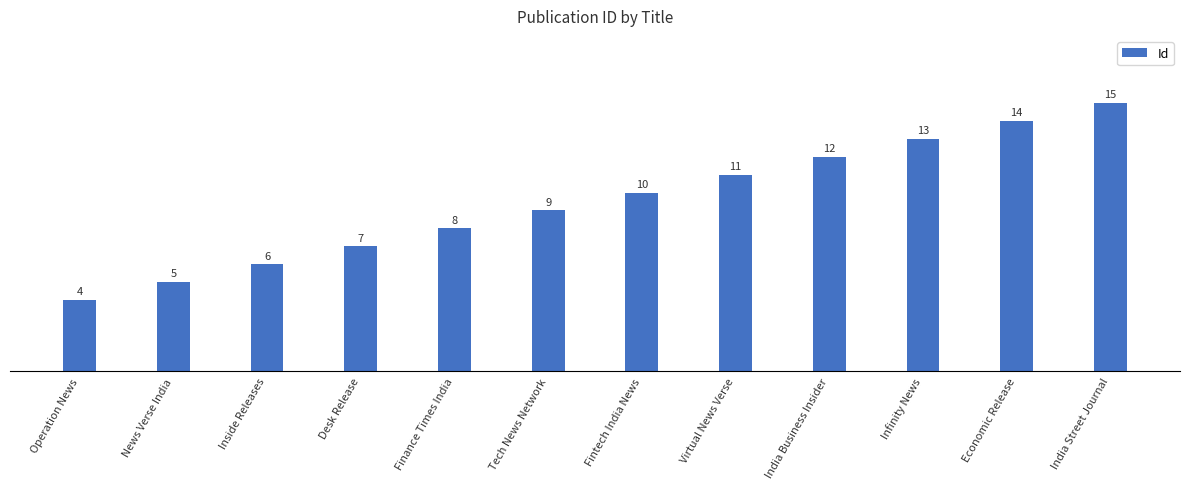

At which label is the value closest to 9?

Tech News Network